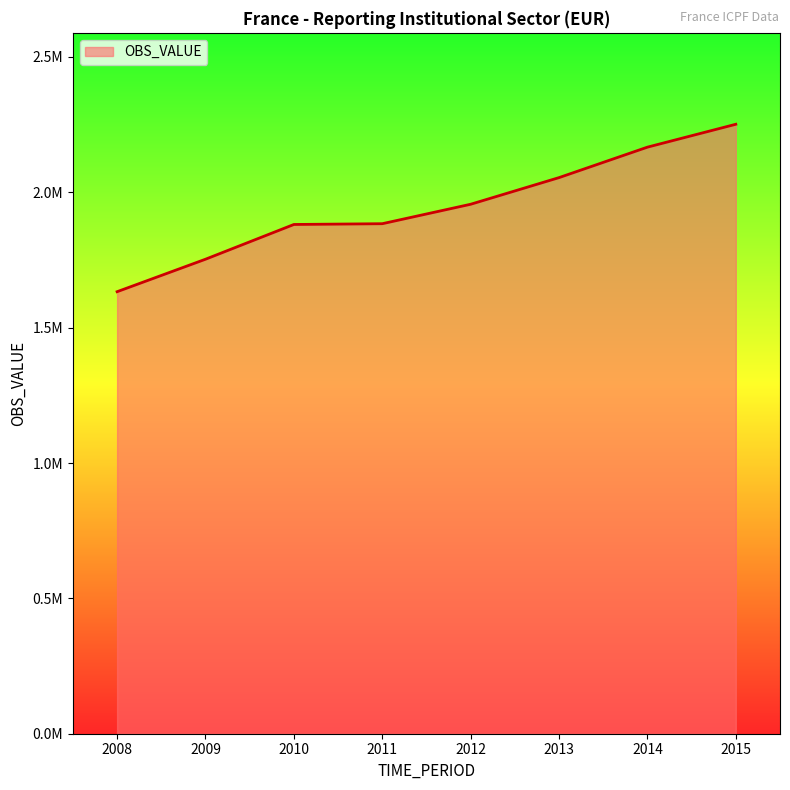

Rank the categories by value from highest to lowest.

2015, 2014, 2013, 2012, 2011, 2010, 2009, 2008